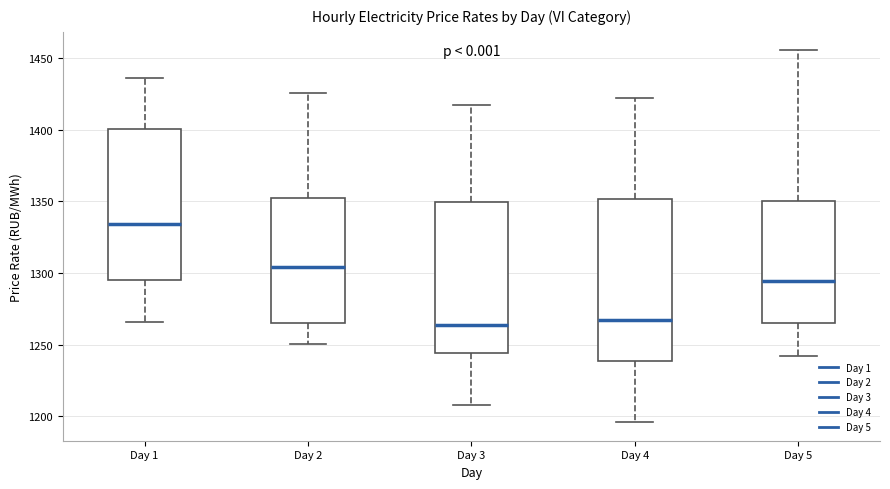

Where does the upper whisker of the box for Day 1 end on the y-axis? The values are not printed on the chart, so give them approximately, as read against the axis.

1435